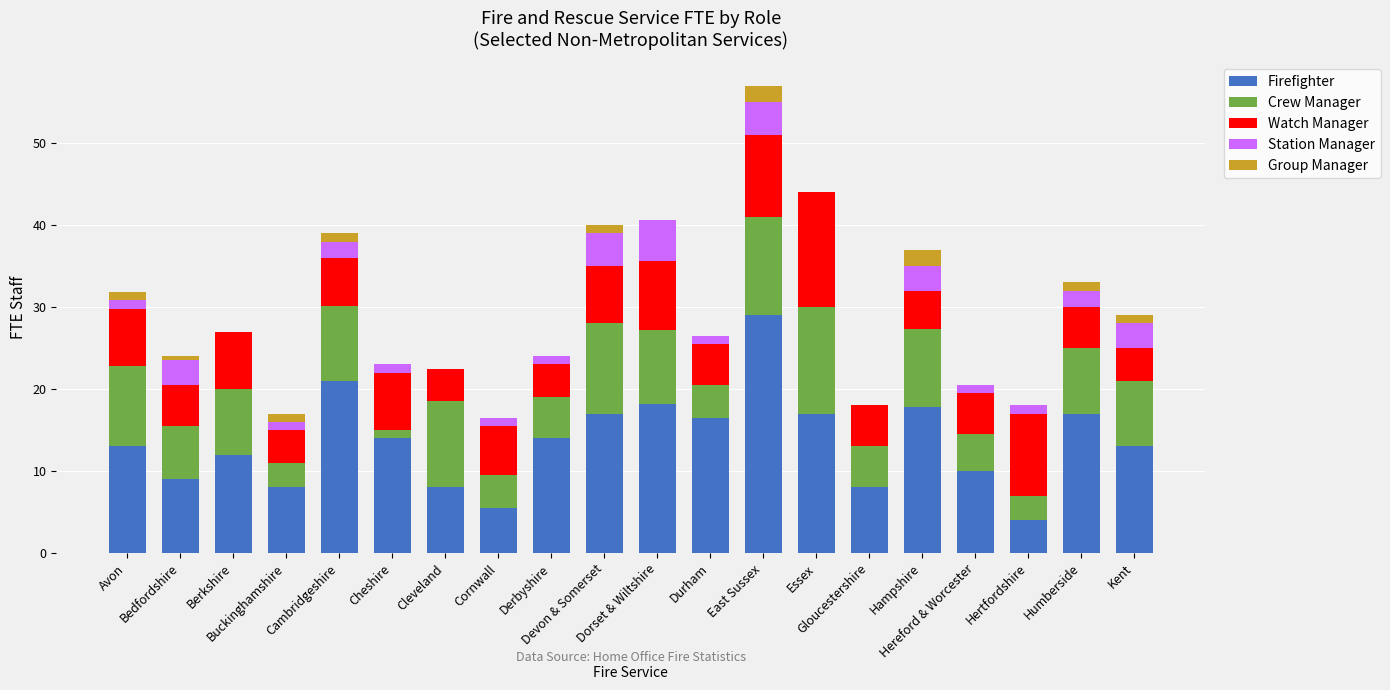

What is the highest value of the Firefighter series?

29.0